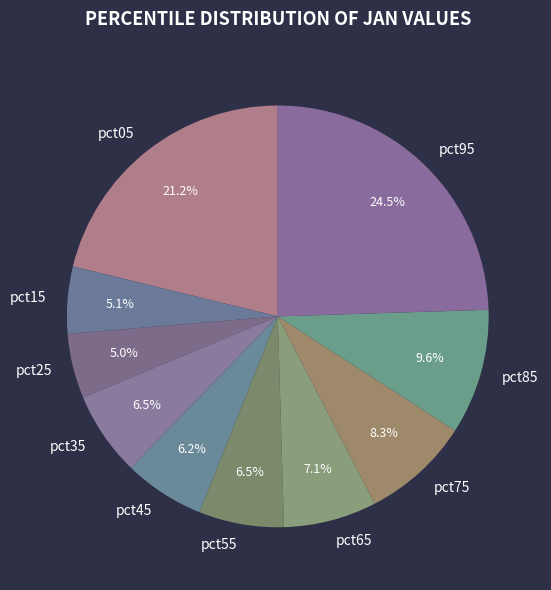

Does pct15 represent more than half of the total?

No